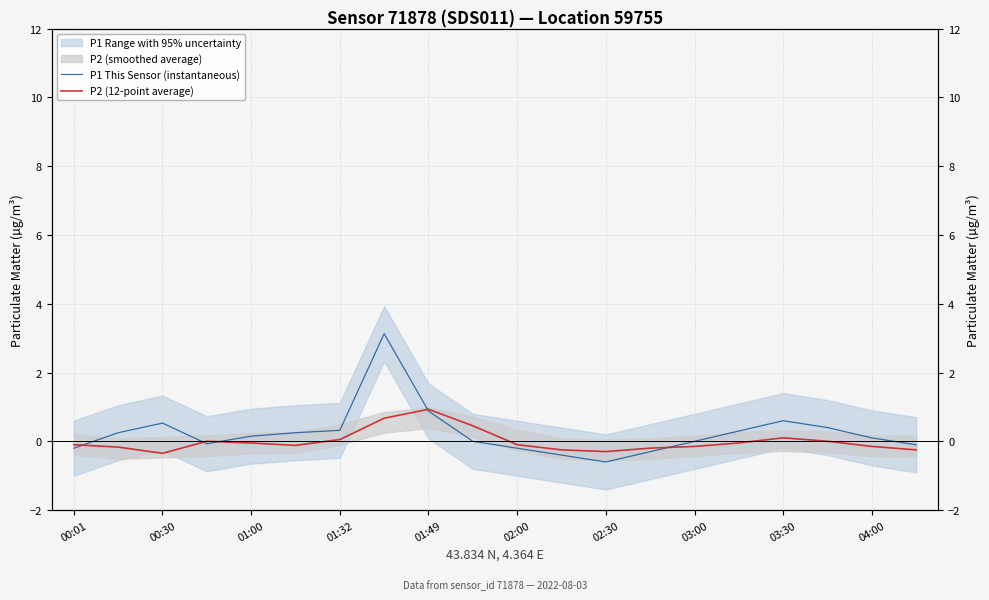

What is the minimum value shown in the chart?

-0.6